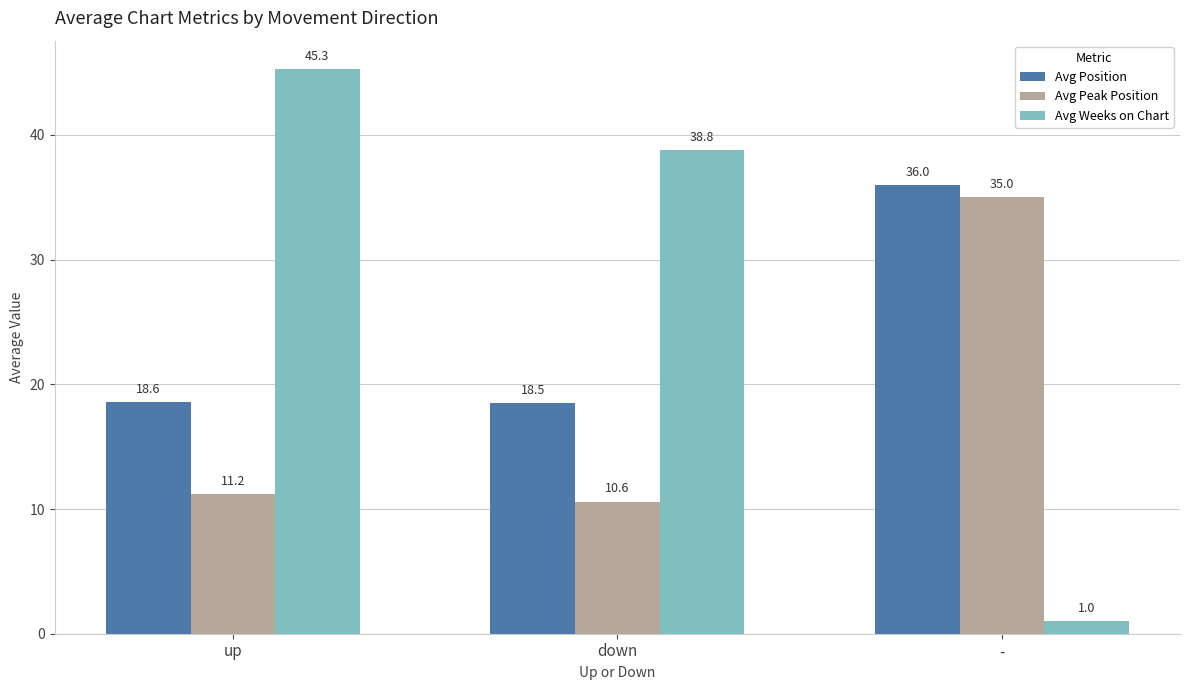

How many series are shown in this chart?

3